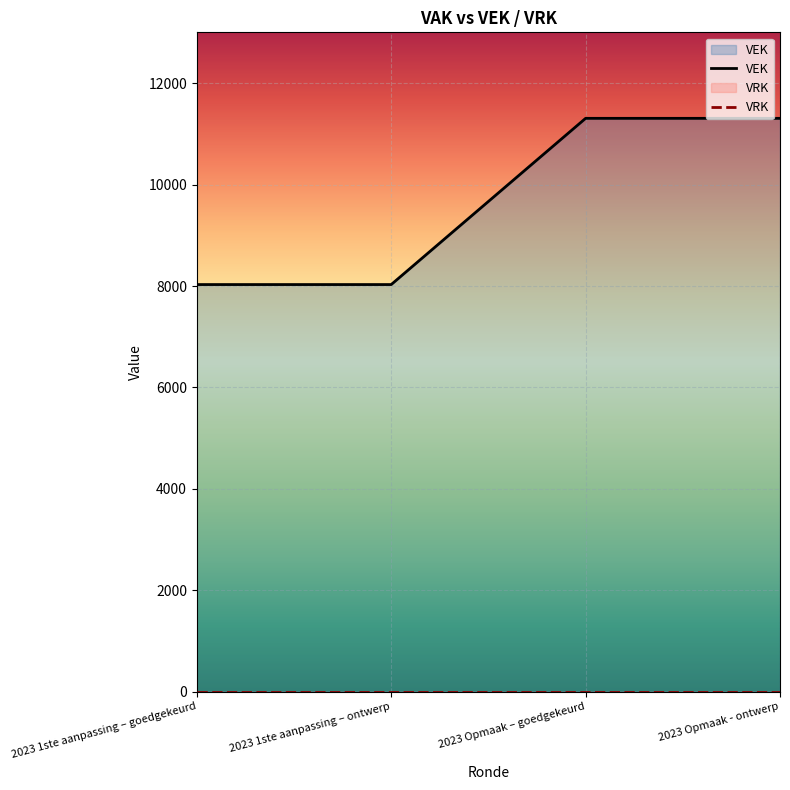

Count the number of categories in the chart.

4